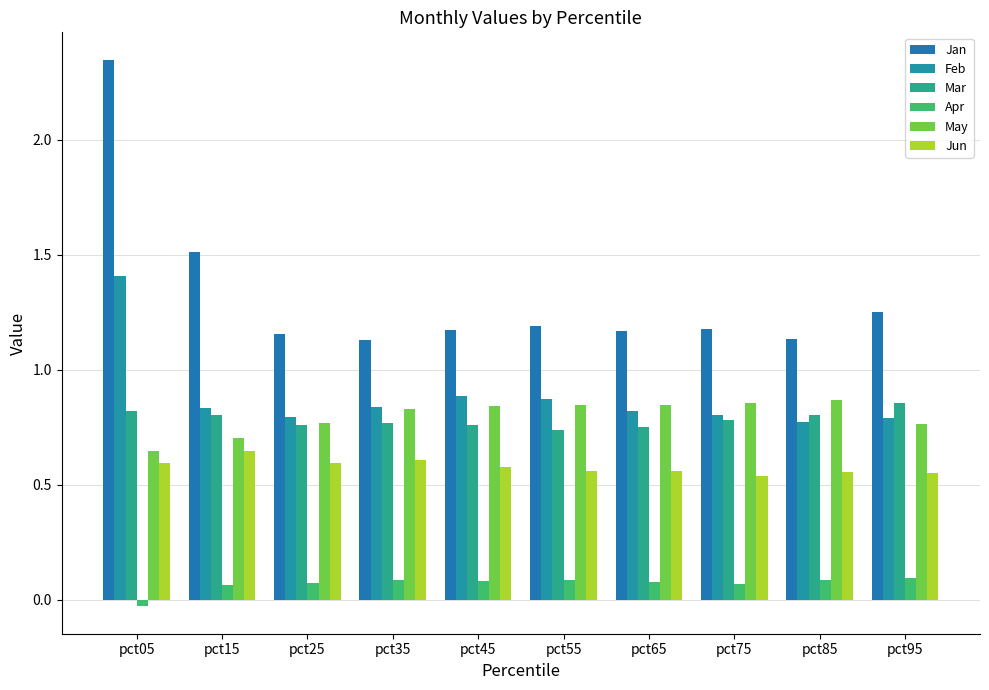

True or false: Jun has a value of 0.6 at pct55.

True